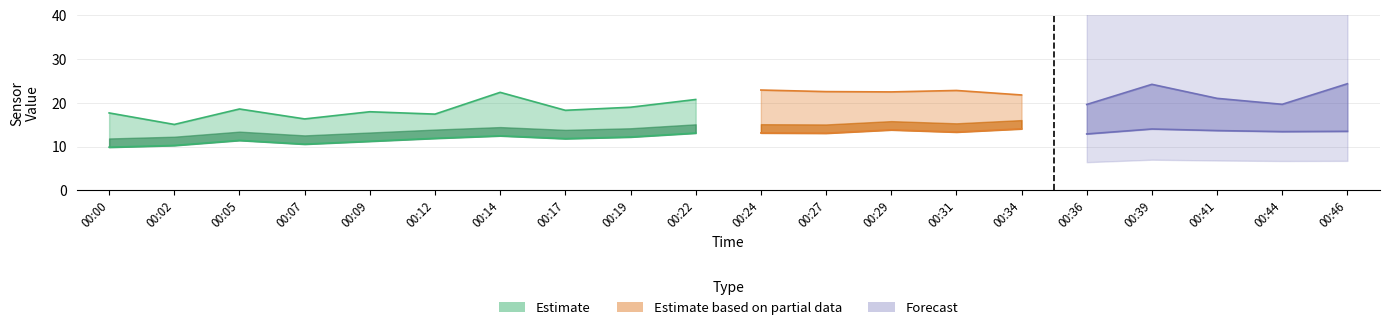

What is the total value across all series at 00:22?

30.8